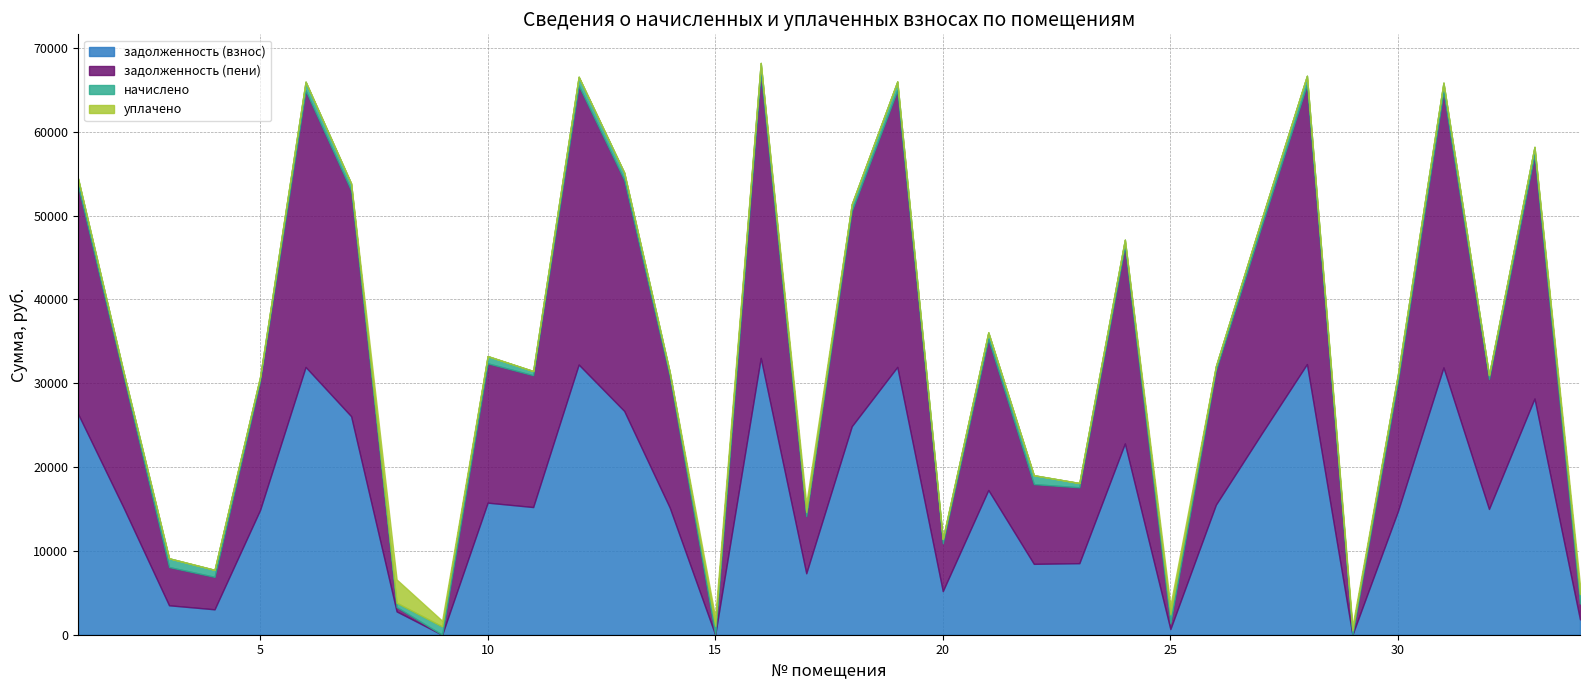

Is it true that задолженность (пени) equals 32981.8 at 6?

True